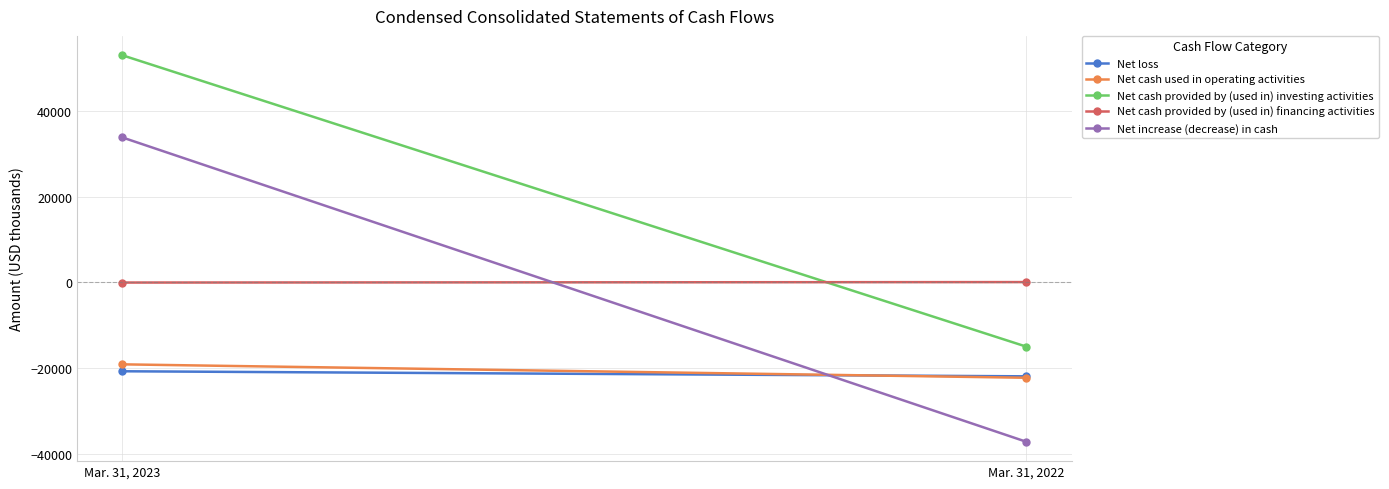

The Net cash provided by (used in) financing activities series shows 64 at Mar. 31, 2022. True or false?

True